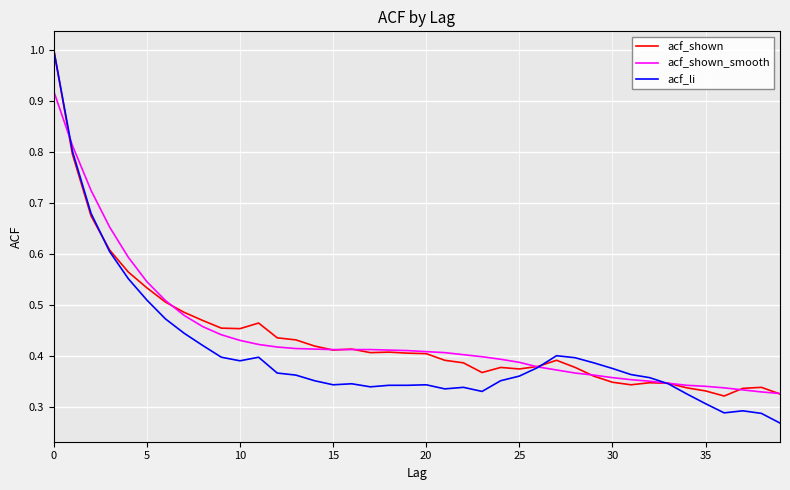

Which series has the widest spread of values?

acf_li